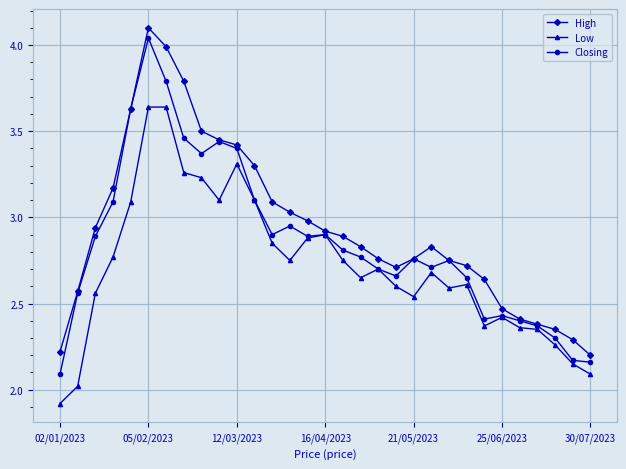

What is the highest value of the High series?

4.1